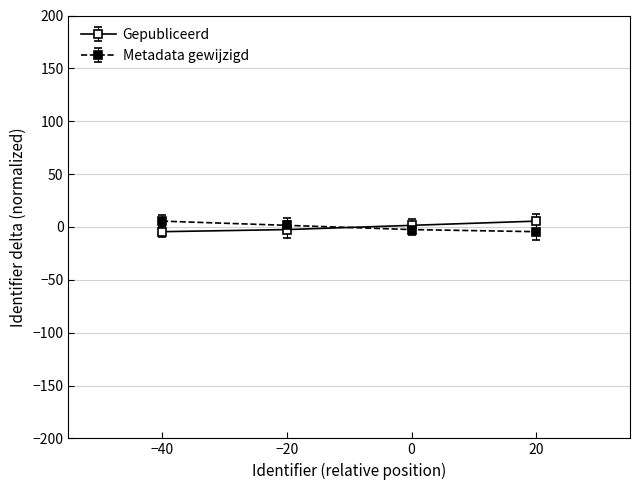

Does the chart have visible grid lines?

Yes